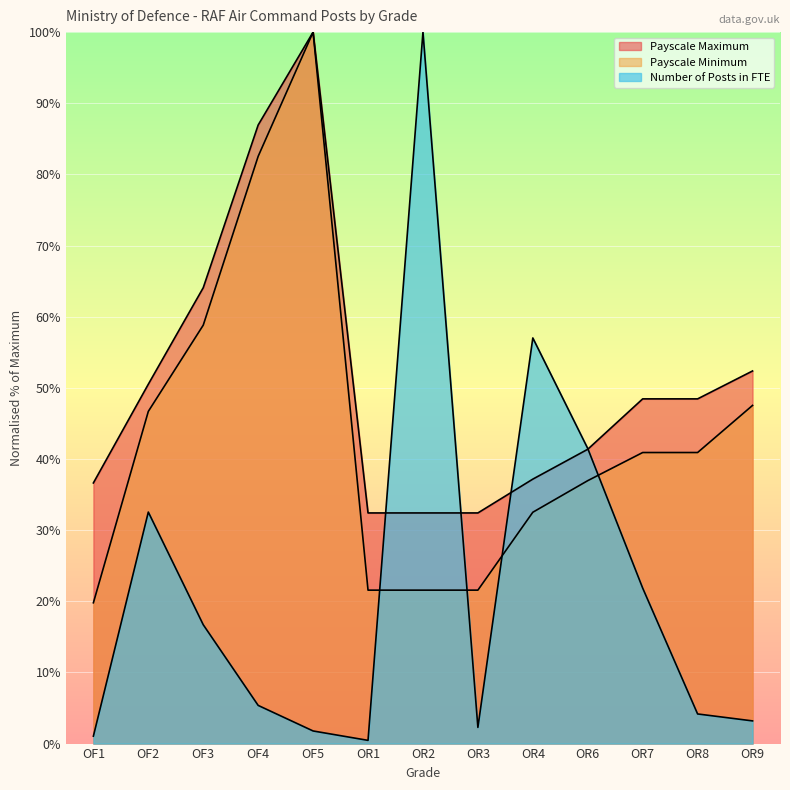

Reading left to right, list all the values displayed in this chart.

Number of Posts in FTE: OF1=1.0	OF2=32.5	OF3=16.7	OF4=5.4	OF5=1.8	OR1=0.5	OR2=100.0	OR3=2.3	OR4=57.0	OR6=41.5	OR7=21.9	OR8=4.2	OR9=3.2
Payscale Minimum: OF1=19.8	OF2=46.7	OF3=58.8	OF4=82.5	OF5=100.0	OR1=21.6	OR2=21.6	OR3=21.6	OR4=32.5	OR6=37.0	OR7=40.9	OR8=40.9	OR9=47.5
Payscale Maximum: OF1=36.6	OF2=50.5	OF3=64.1	OF4=86.9	OF5=100.0	OR1=32.4	OR2=32.4	OR3=32.4	OR4=37.2	OR6=41.4	OR7=48.4	OR8=48.4	OR9=52.4